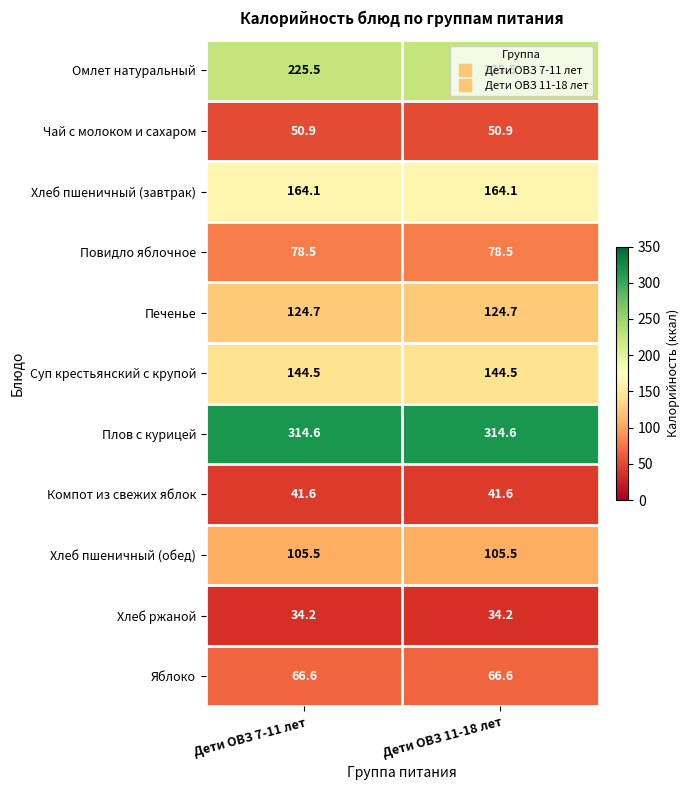

Is it true that Яблоко equals 66.6 at Дети ОВЗ 7-11 лет?

True